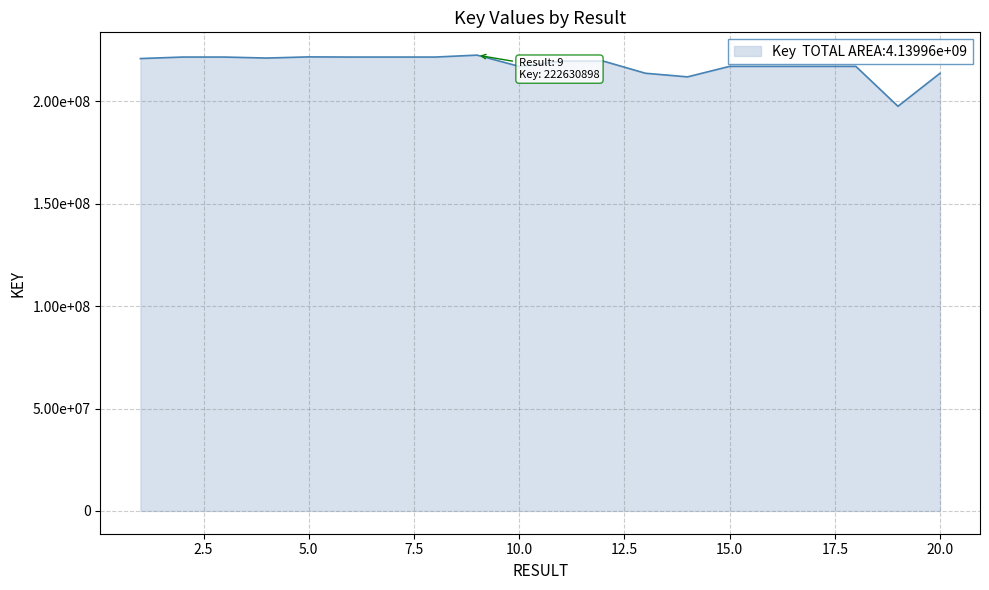

Does the chart have visible grid lines?

Yes